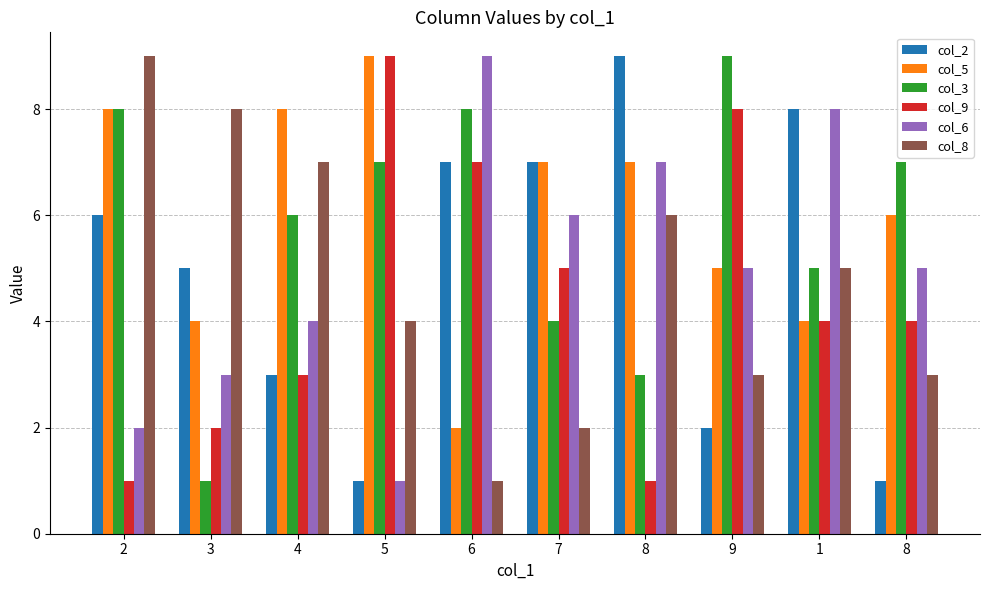

What is the label of the 7th bar from the left?

8